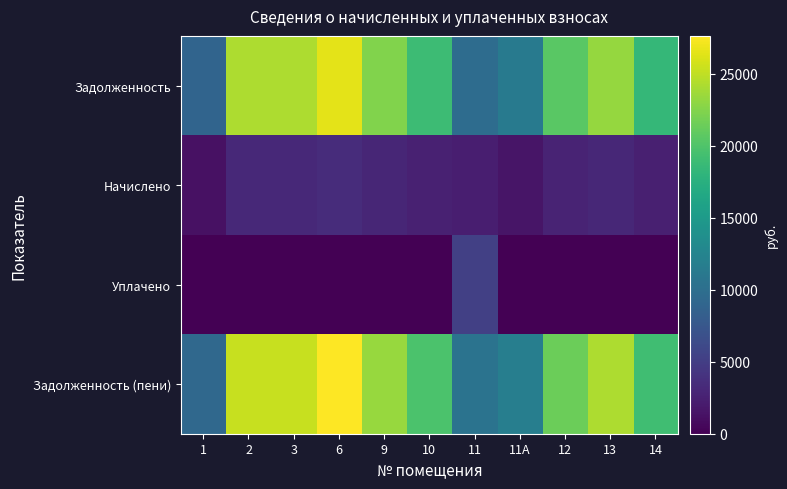

List the series in order of their peak value, lowest first.

Начислено, Уплачено, Задолженность, Задолженность (пени)